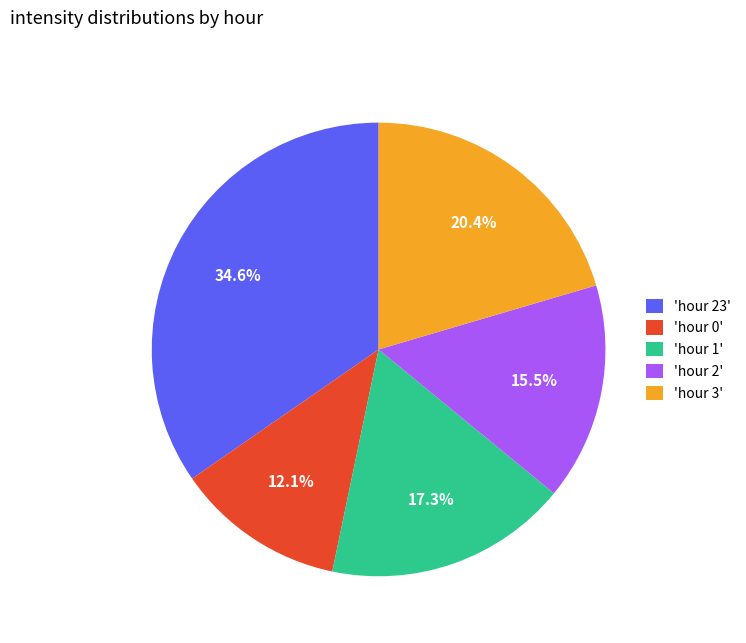

Which has a higher value, 'hour 1' or 'hour 2'?

'hour 1'